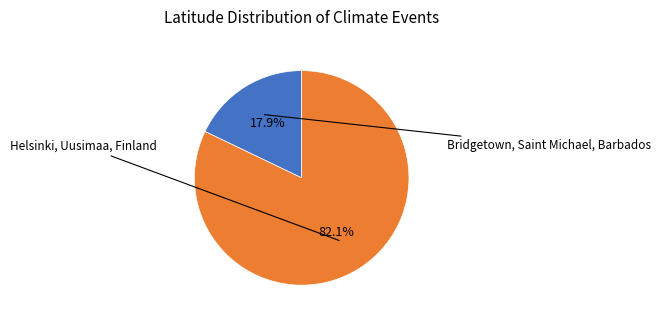

Does any single category account for the majority?

Yes